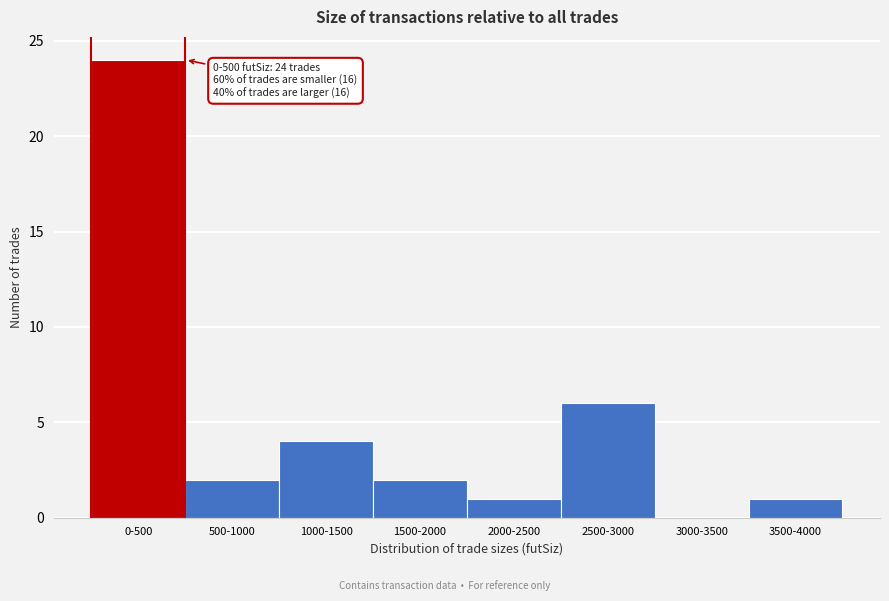

Reading right to left, list all the values displayed in this chart.

3500-4000=1	3000-3500=0	2500-3000=6	2000-2500=1	1500-2000=2	1000-1500=4	500-1000=2	0-500=24